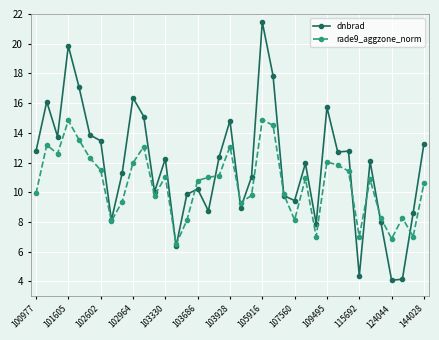

What is the value of the dnbrad point at the 13th from the left?

12.3